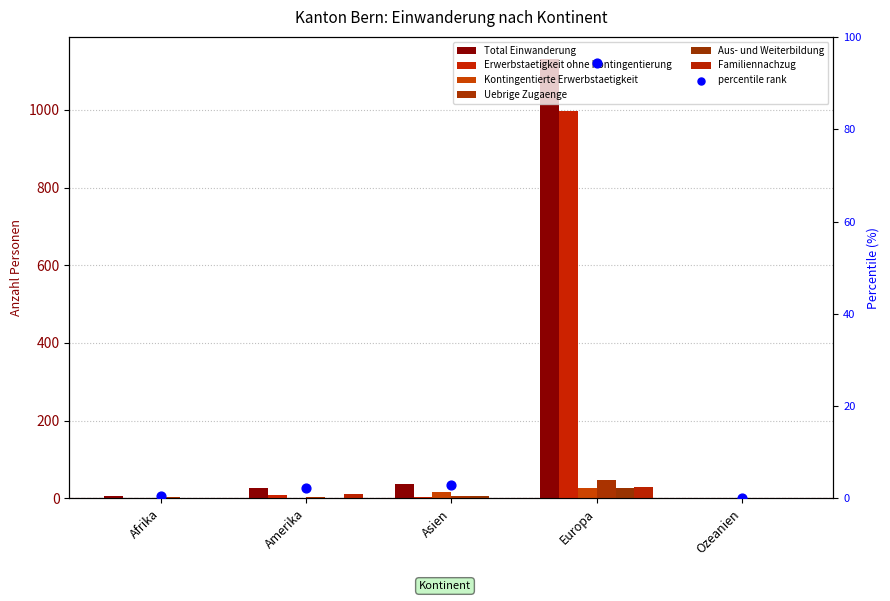

Which series contains the highest Y value?

Total Einwanderung